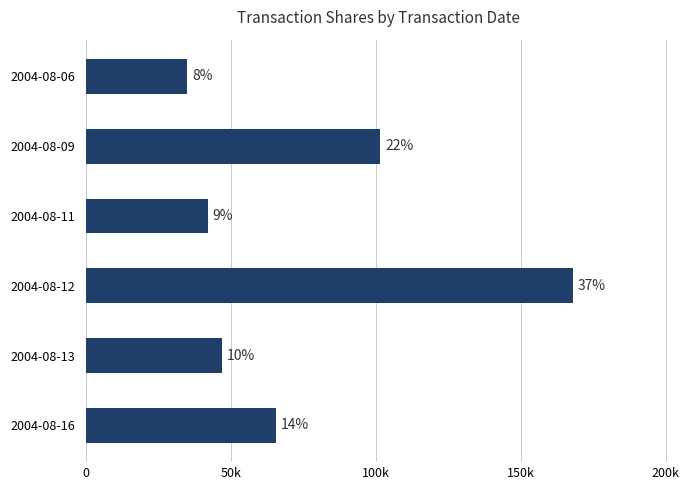

What is the average value?

76483